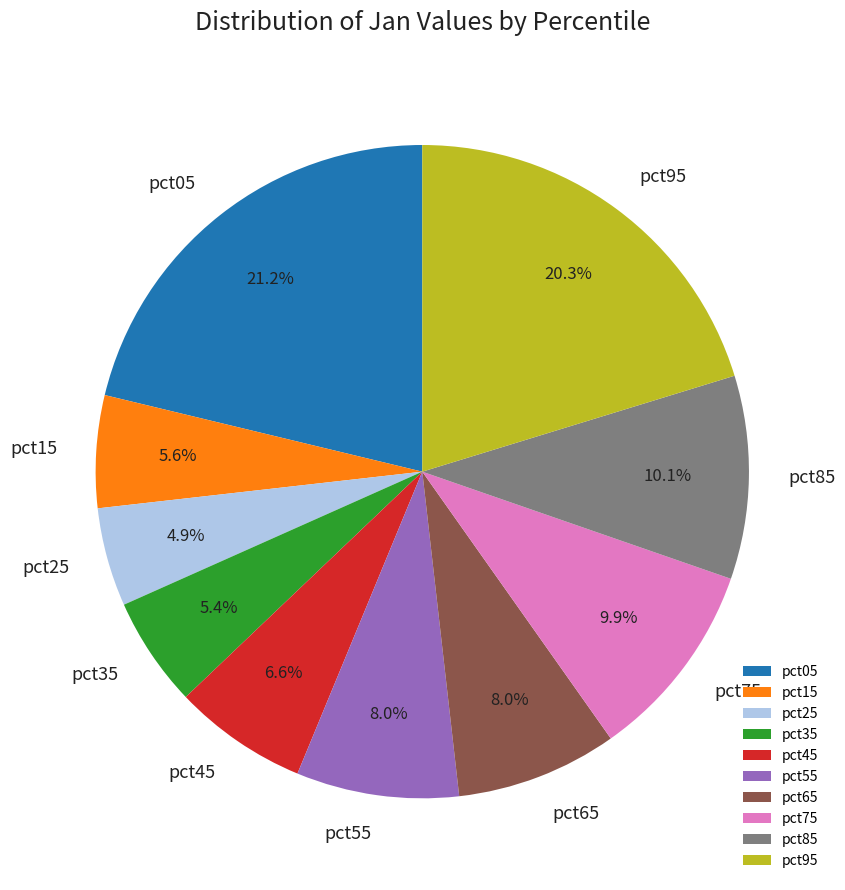

Count the number of slices in the pie.

10